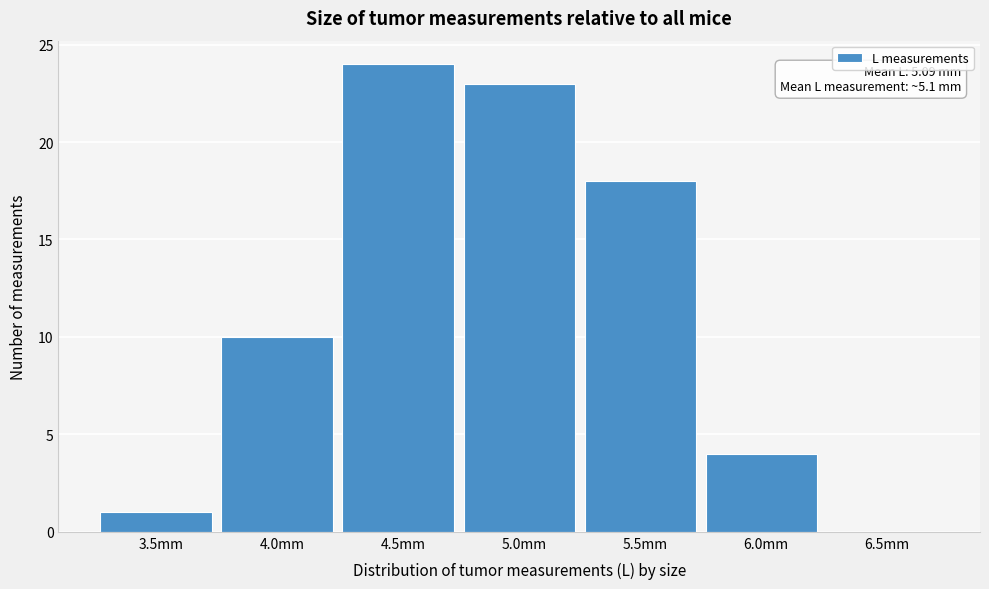

Reading left to right, what are all the values shown in this chart?

3.5mm=1	4.0mm=10	4.5mm=24	5.0mm=23	5.5mm=18	6.0mm=4	6.5mm=0